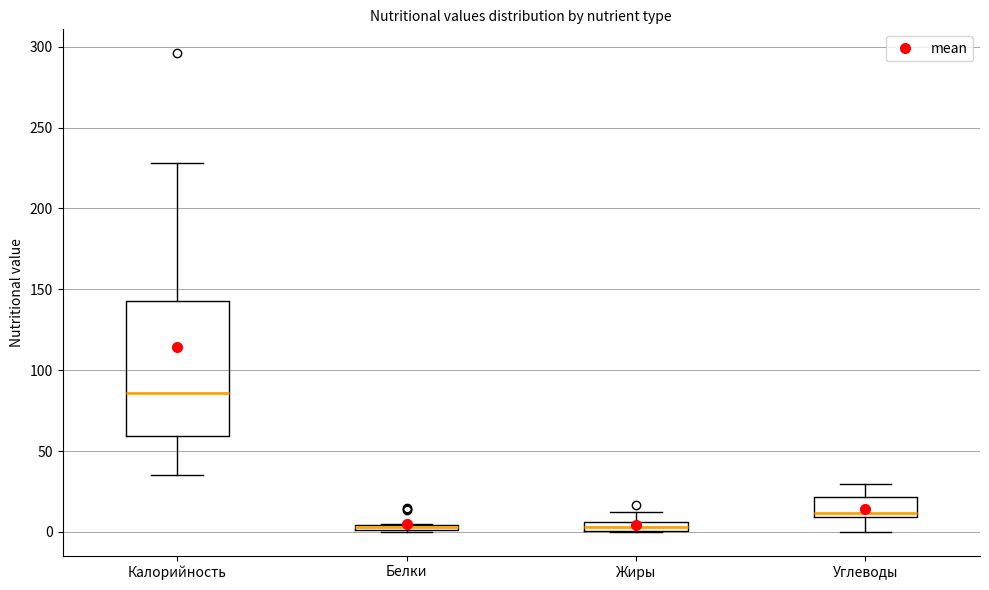

Which box has the highest median line?

Калорийность